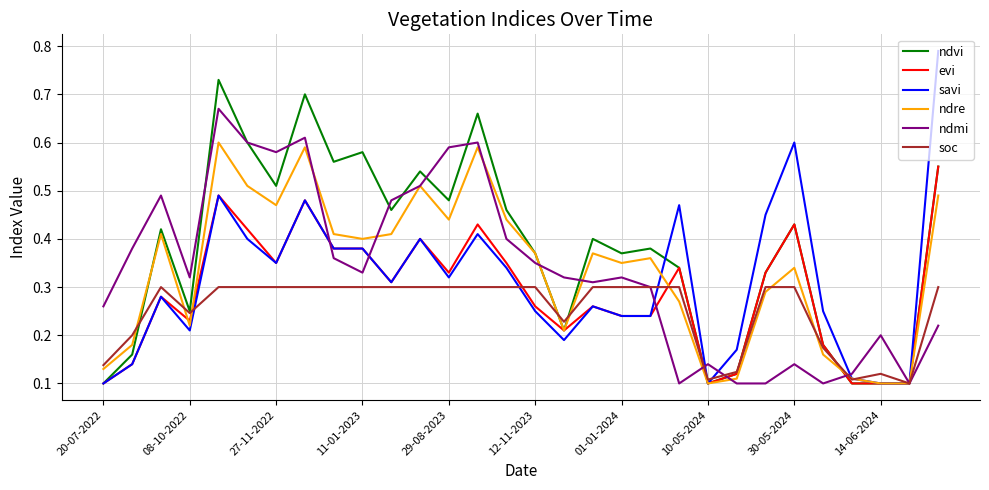

List the series in order of their peak value, lowest first.

soc, evi, ndre, ndmi, ndvi, savi